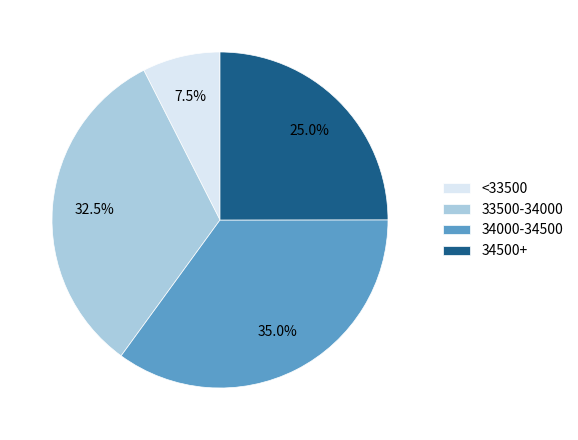

How much of the chart is everything except 34500+?

75.0%